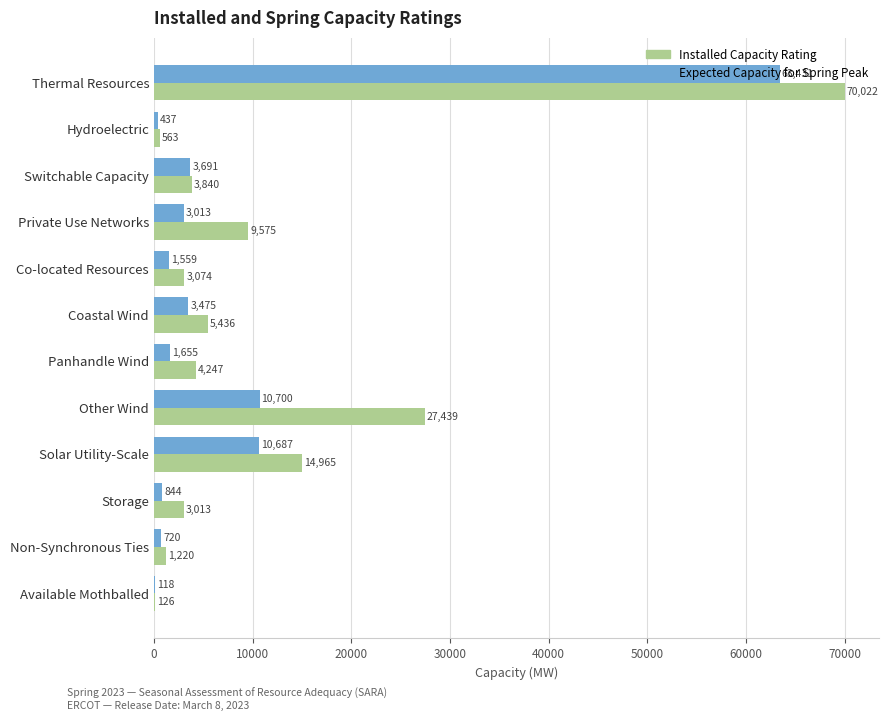

Is it true that Installed Capacity Rating equals 3840.1 at Switchable Capacity?

True